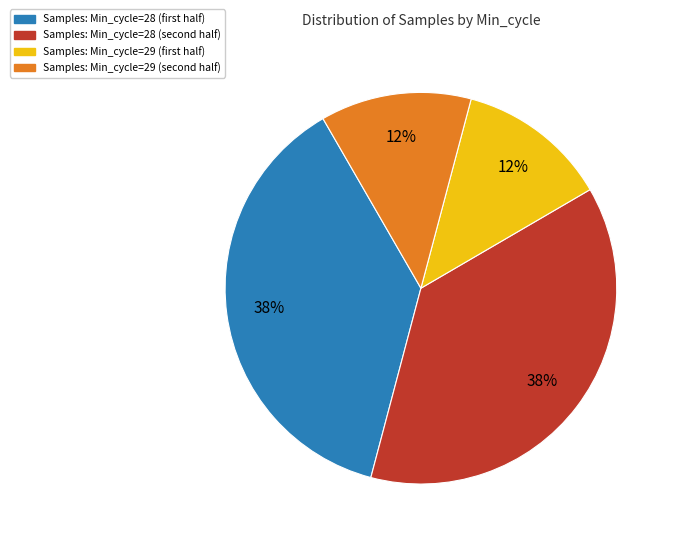

Is there a majority slice in this chart?

No